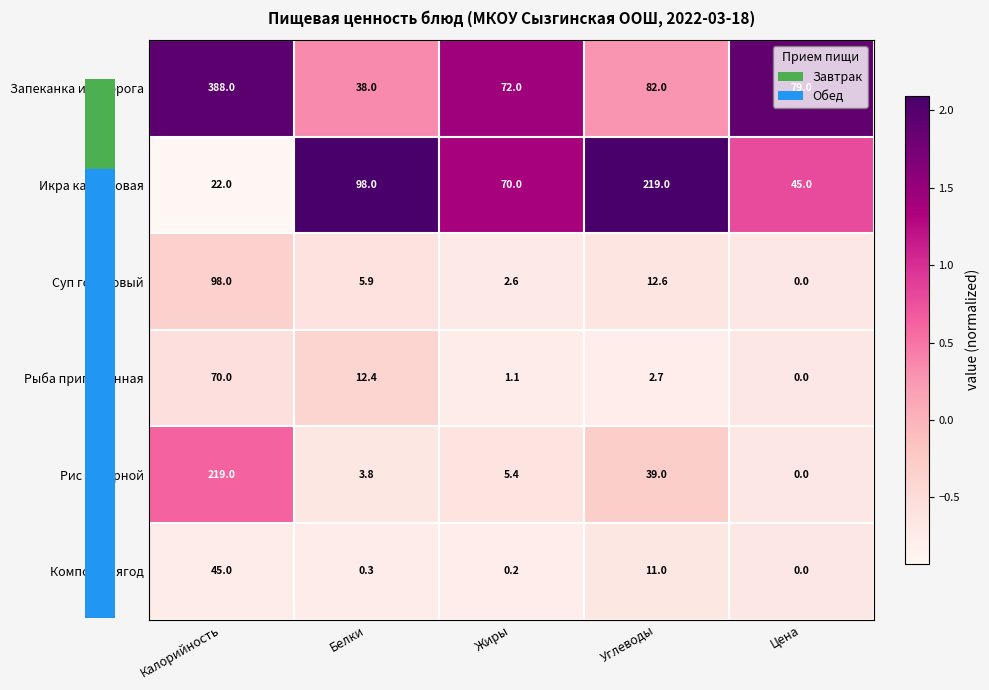

What is the sum of all Икра кабачковая values?

454.0